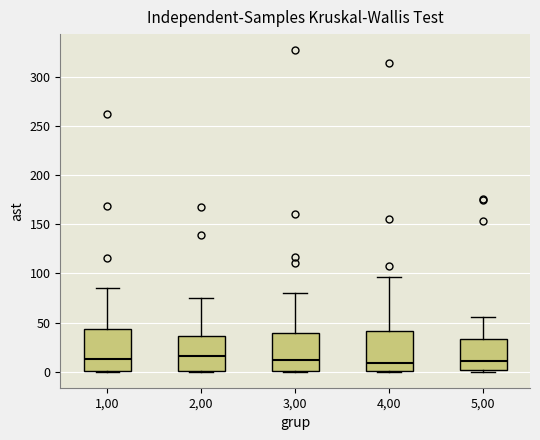

Reading left to right, read every box against the y-axis: the position of its median line, the range the box covers, and the ends of its whiskers. The values are not printed on the chart, so give them approximately, as read against the axis.

1,00: median 10, box 0 to 45, whiskers 0 to 85
2,00: median 15, box 0 to 35, whiskers 0 to 75
3,00: median 10, box 0 to 40, whiskers 0 to 80
4,00: median 10, box 0 to 40, whiskers 0 to 95
5,00: median 10, box 0 to 35, whiskers 0 to 55